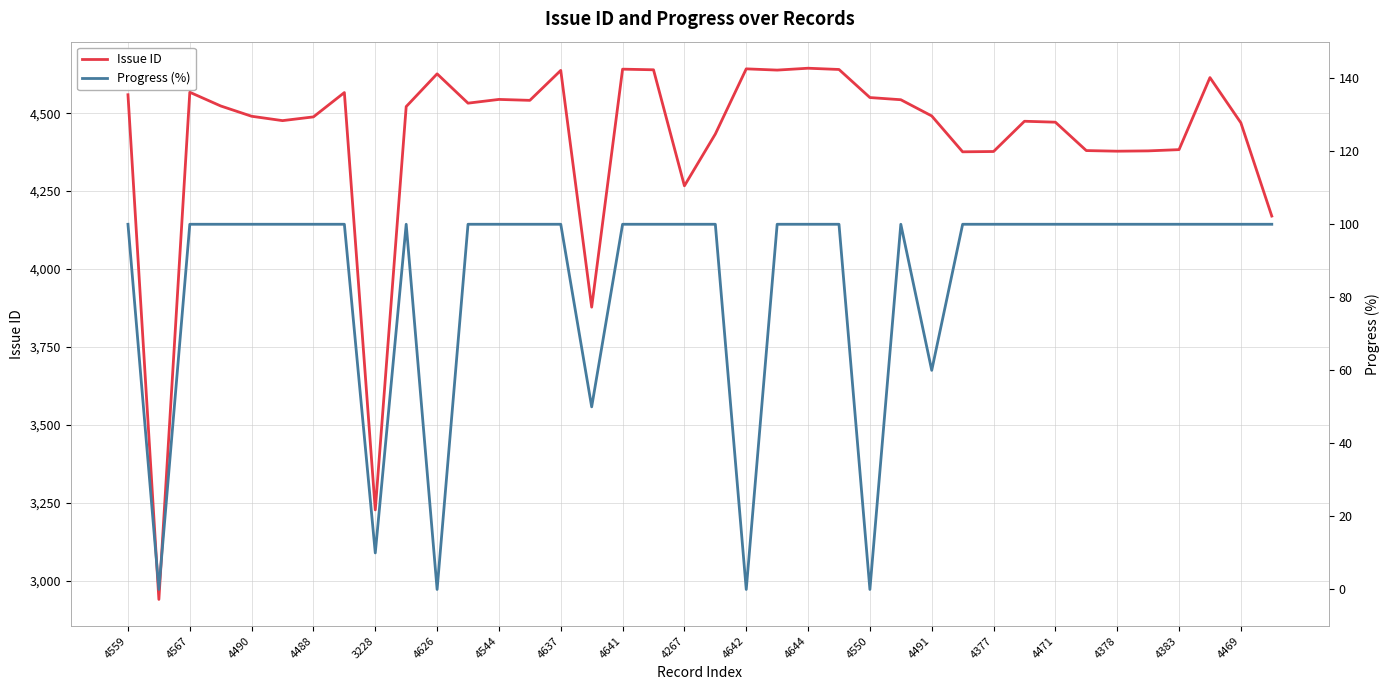

What is the difference between the maximum and second lowest values in the Issue ID series?

1416